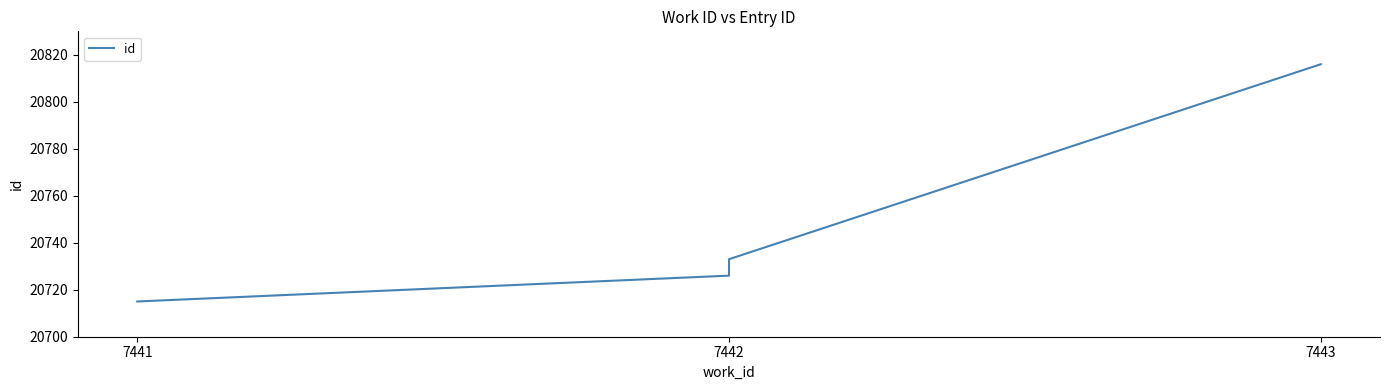

True or false: there are more than 2 points higher than both neighbors.

False